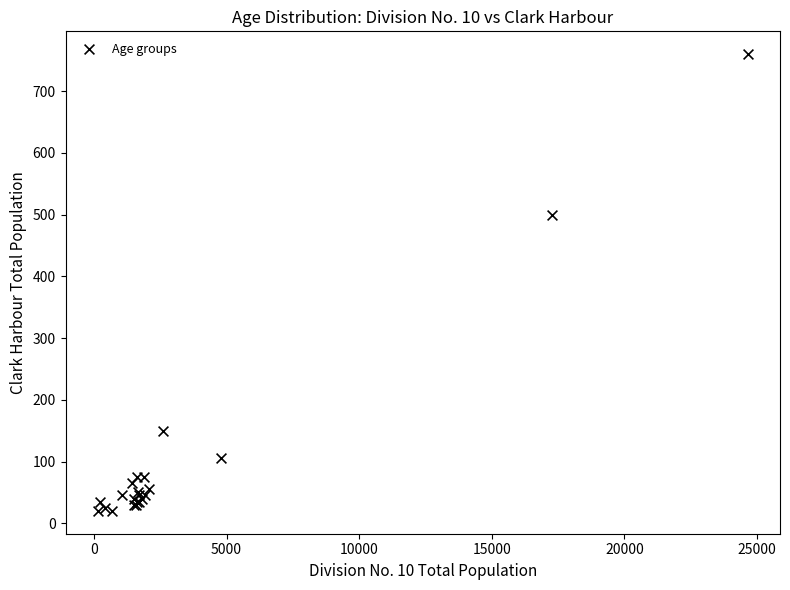

What Y value in the scatter plot is closest to 390?

500